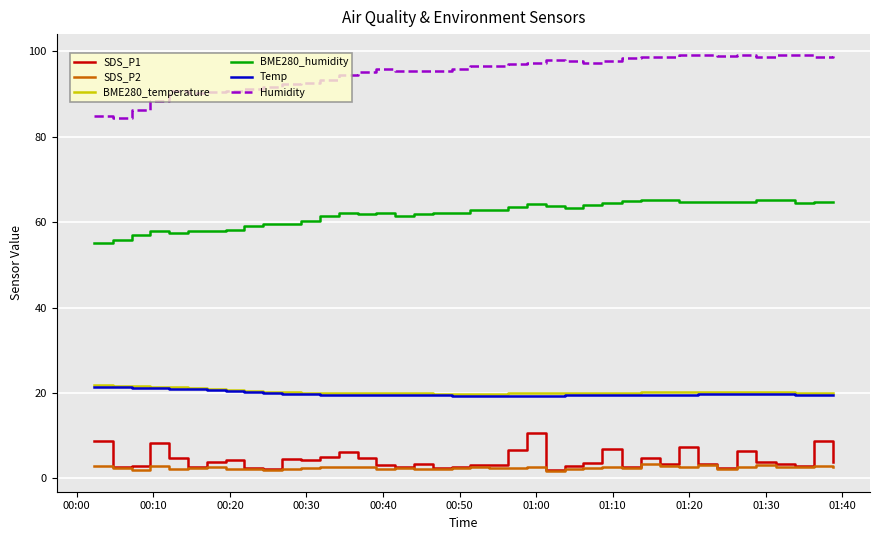

Which series has the largest total across all categories?

Humidity